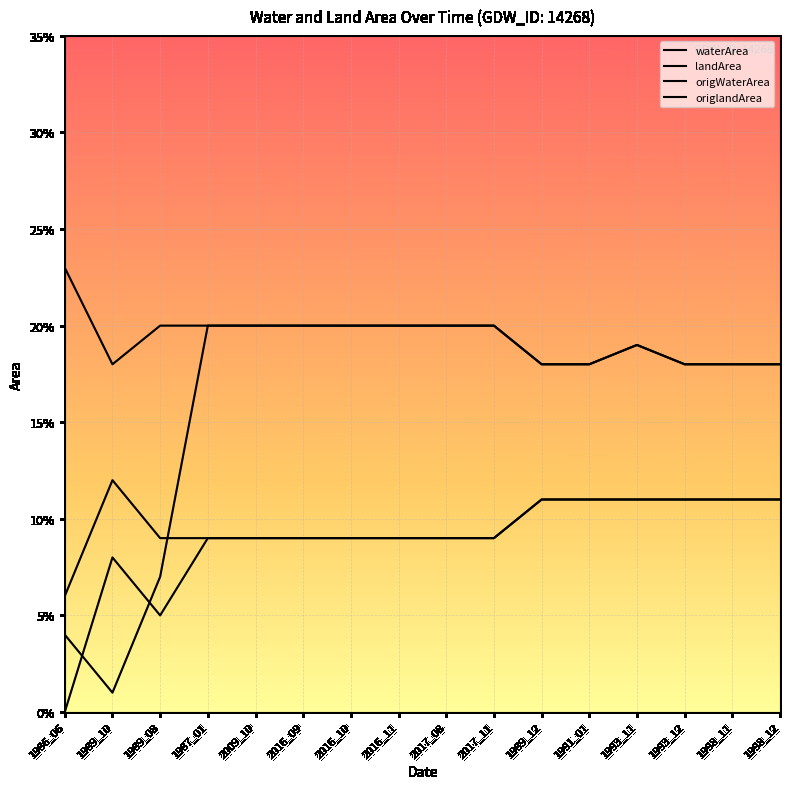

Is this an area chart (filled region under the line)?

No